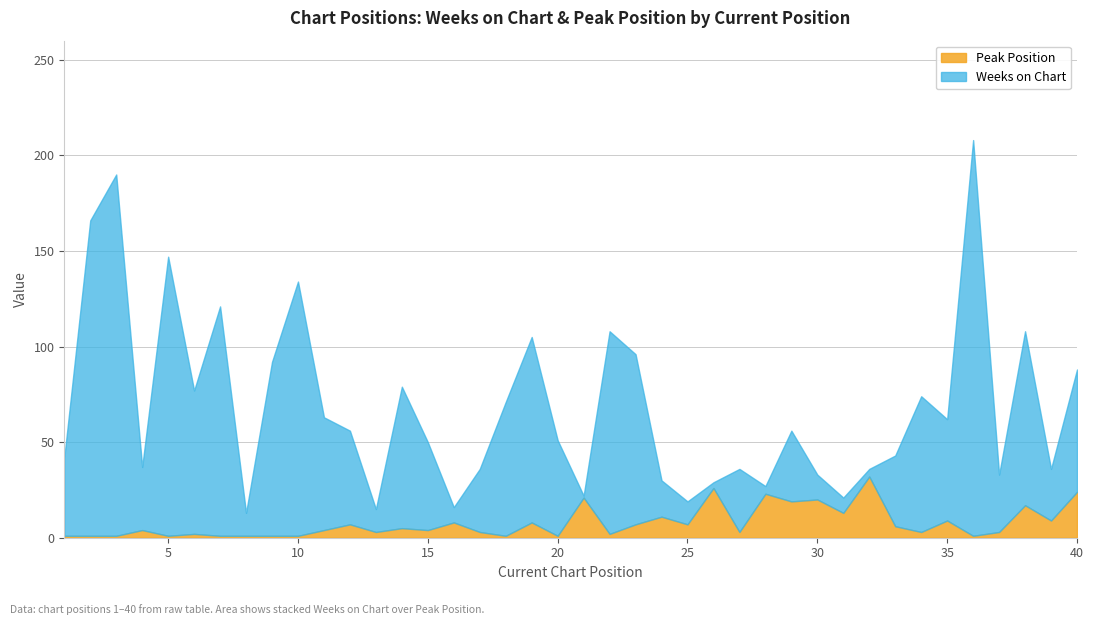

True or false: Peak Position has a value of 2 at 8.

False